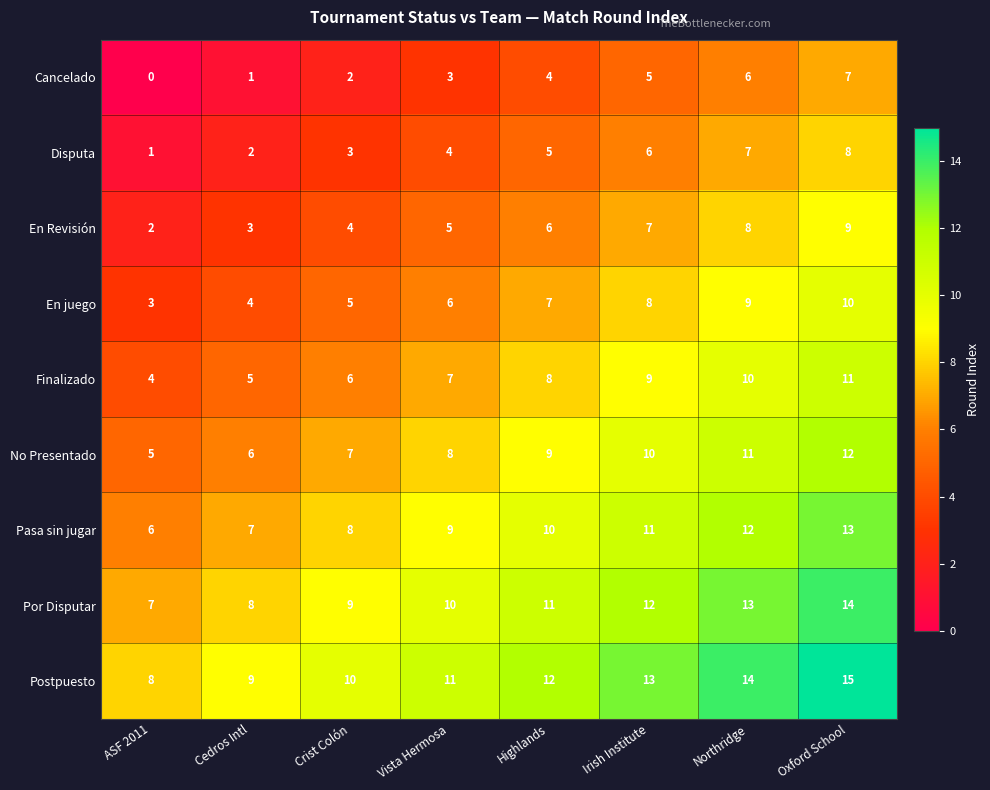

What is the total value across all series at Oxford School?

99